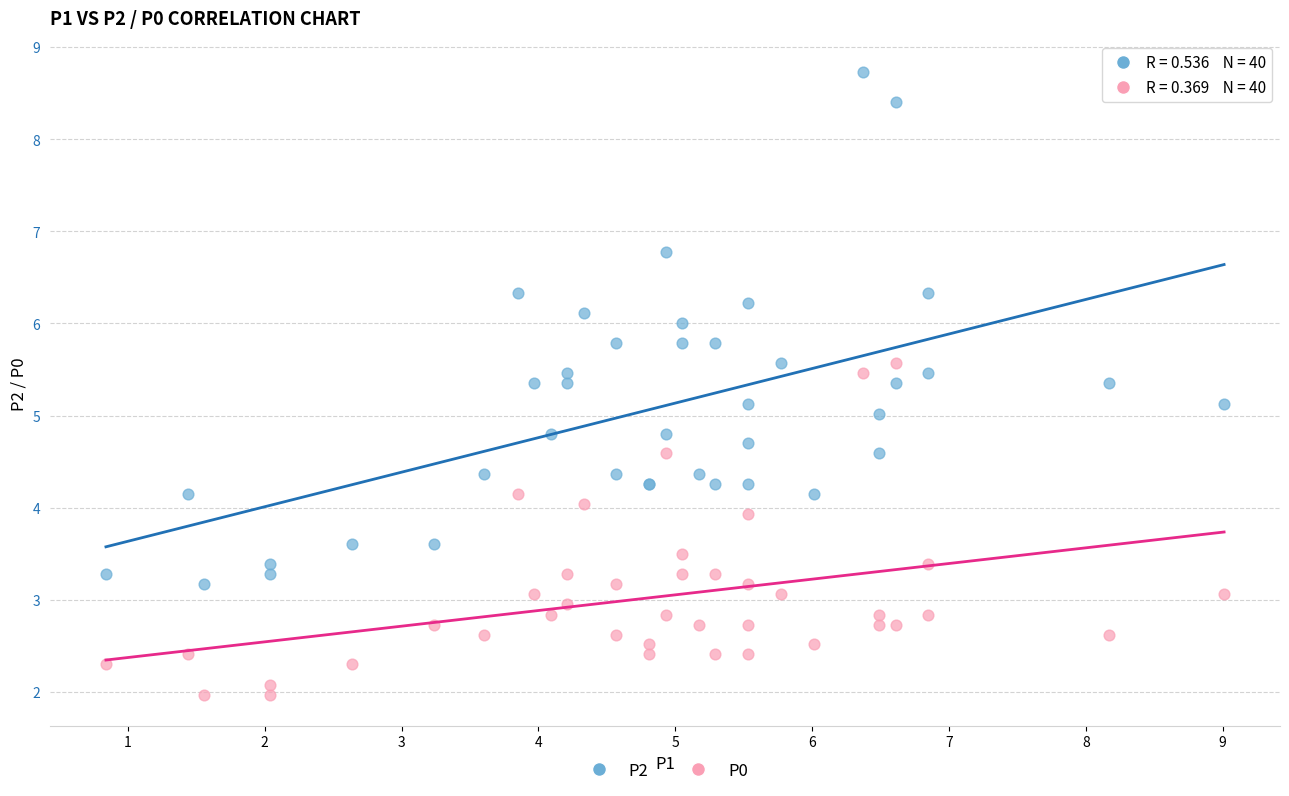

Which series reaches the minimum Y coordinate?

P0